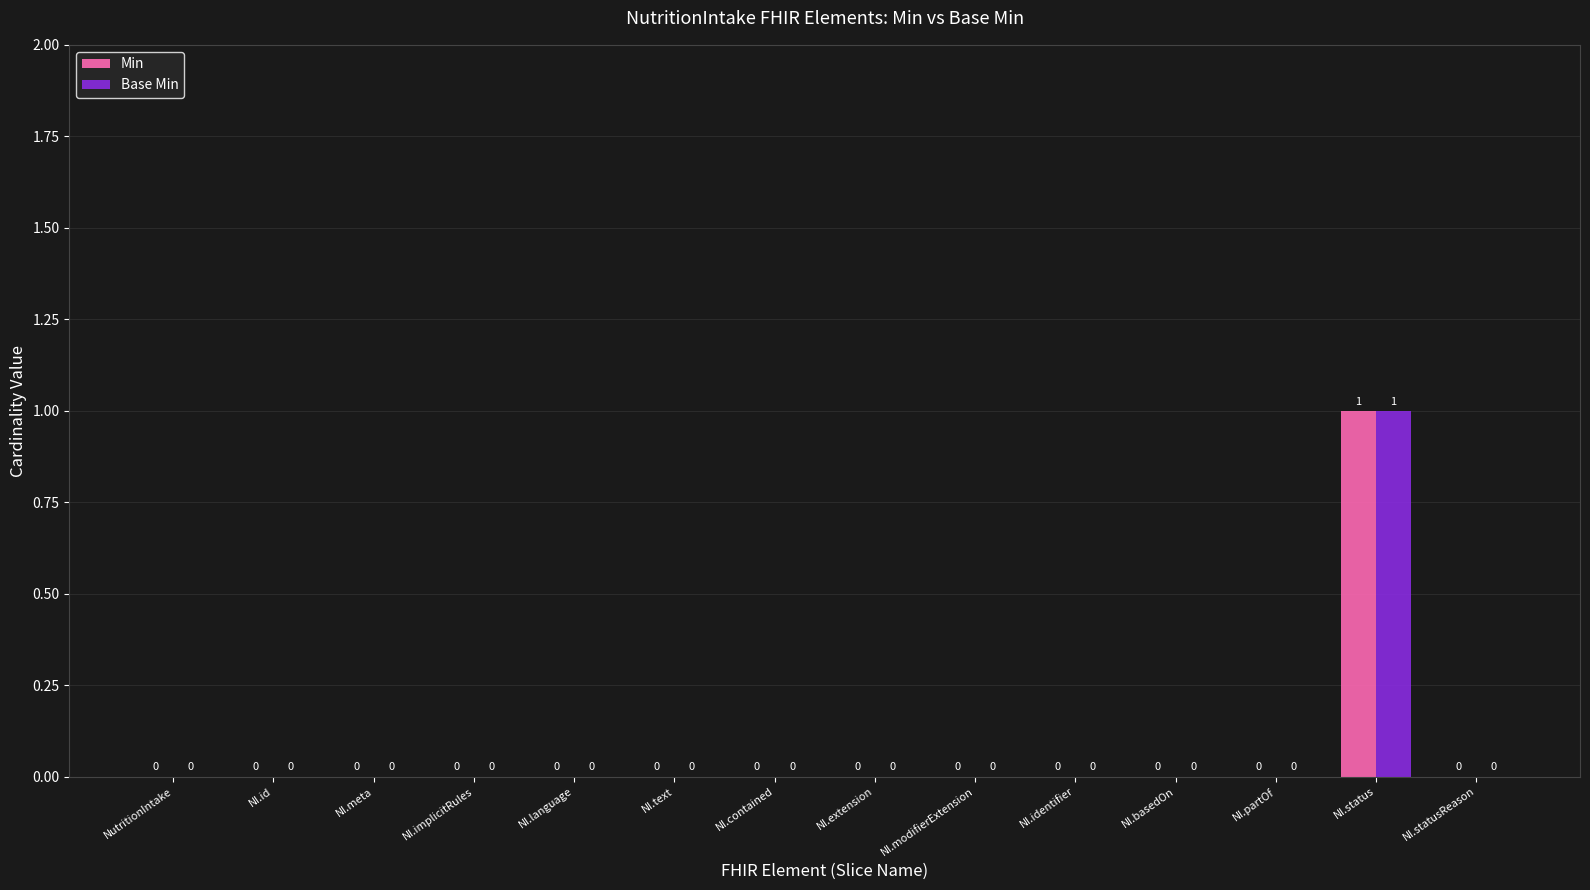

What is the greatest value displayed?

1